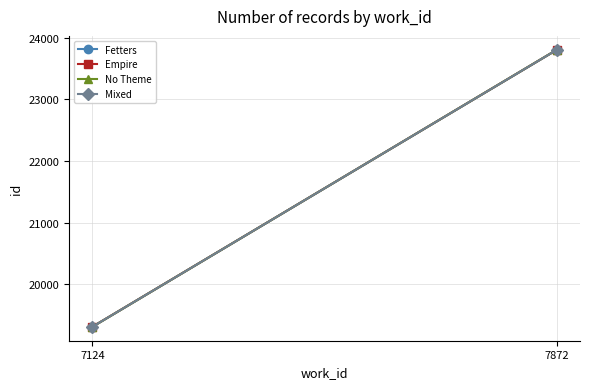

What are all the series names shown in the legend?

Fetters, Empire, No Theme, Mixed